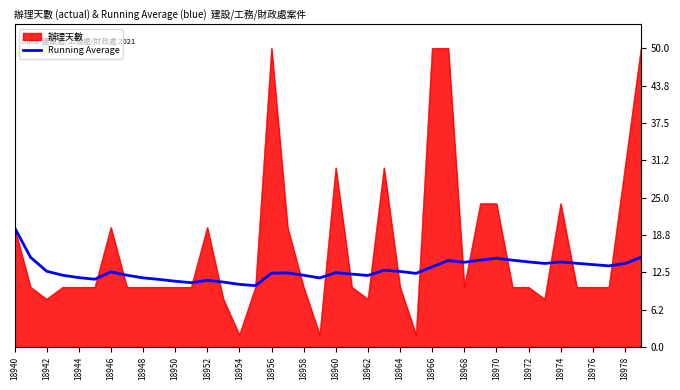

Which series has the largest total across all categories?

辦理天數